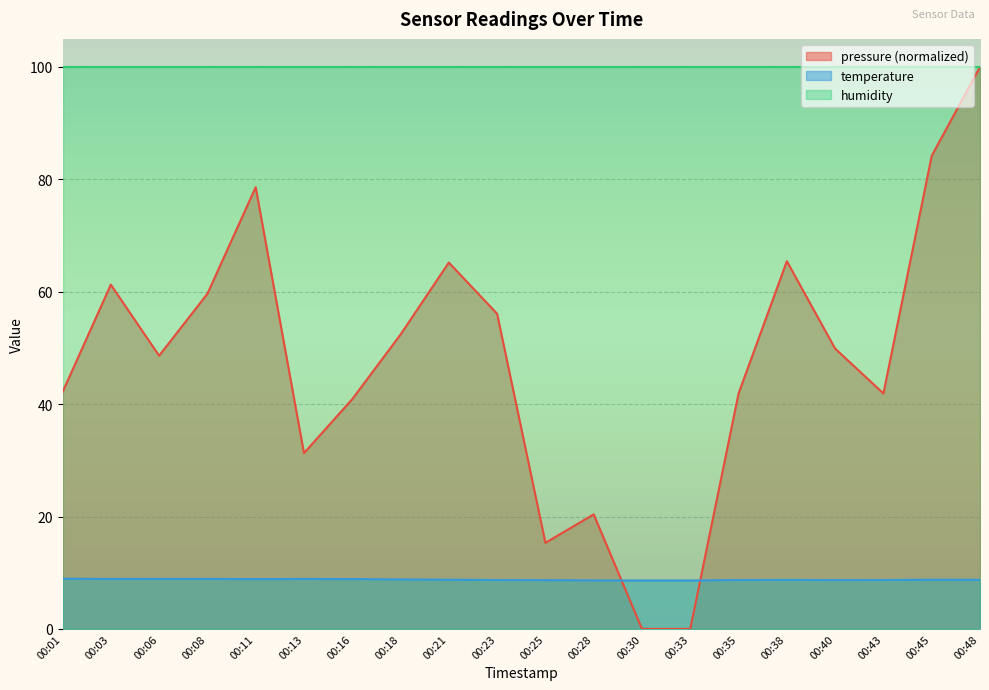

At which label is temperature closest to 8?

00:30